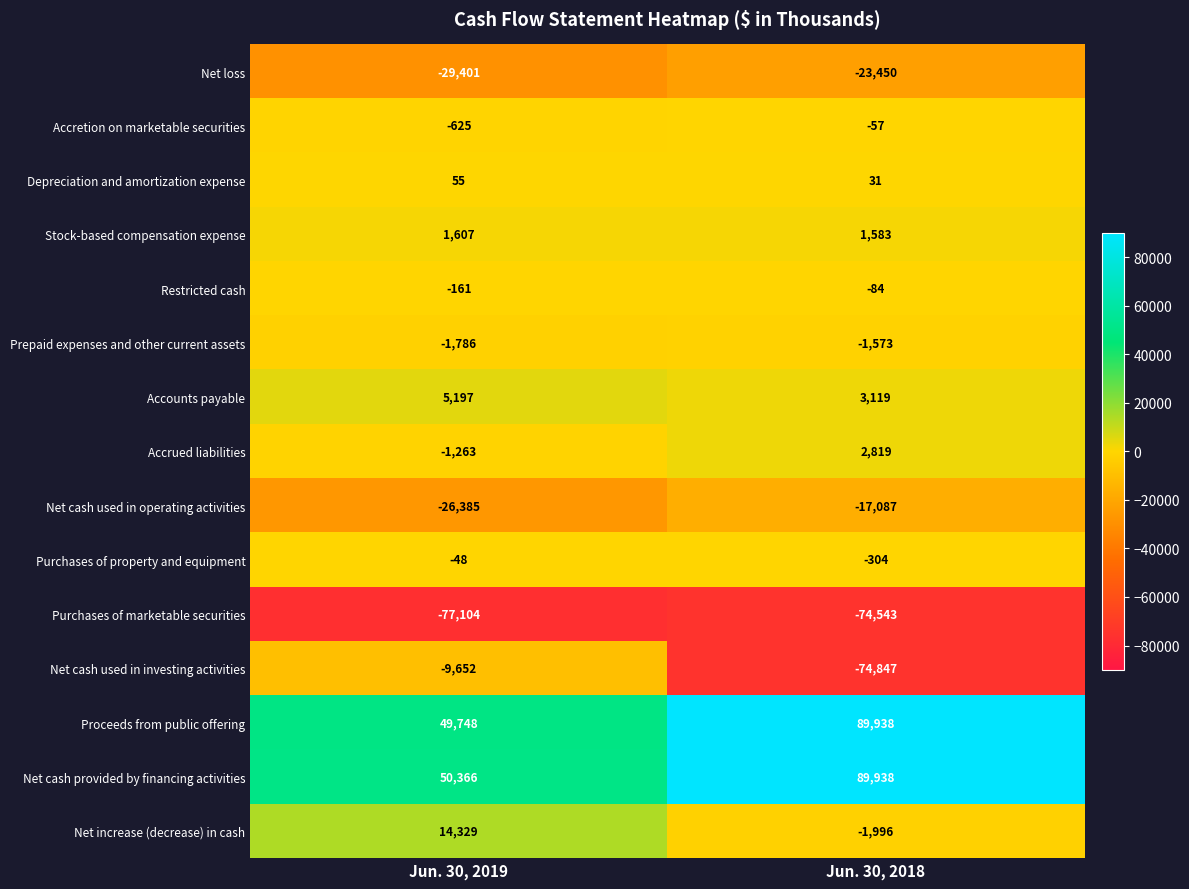

What is the total value across all series at Jun. 30, 2018?

-6513